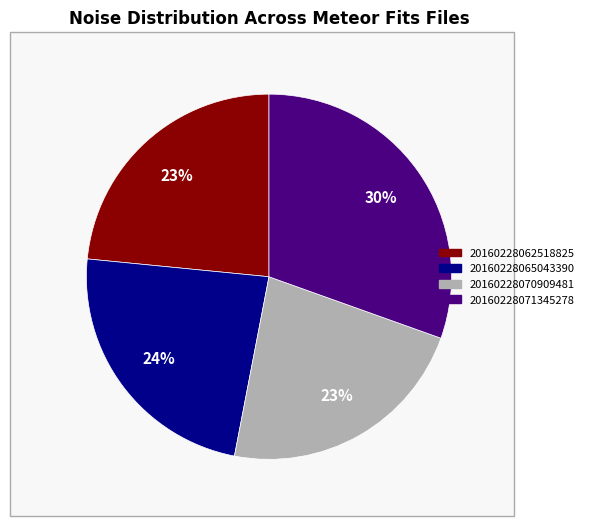

To the nearest percent, what is the average slice percentage?

25%